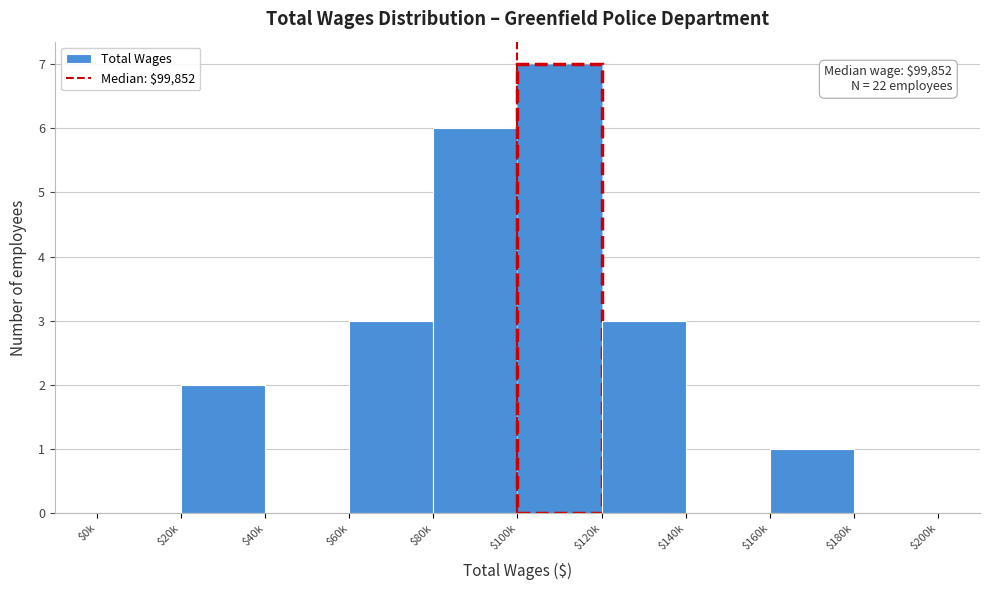

What is the greatest value displayed?

7